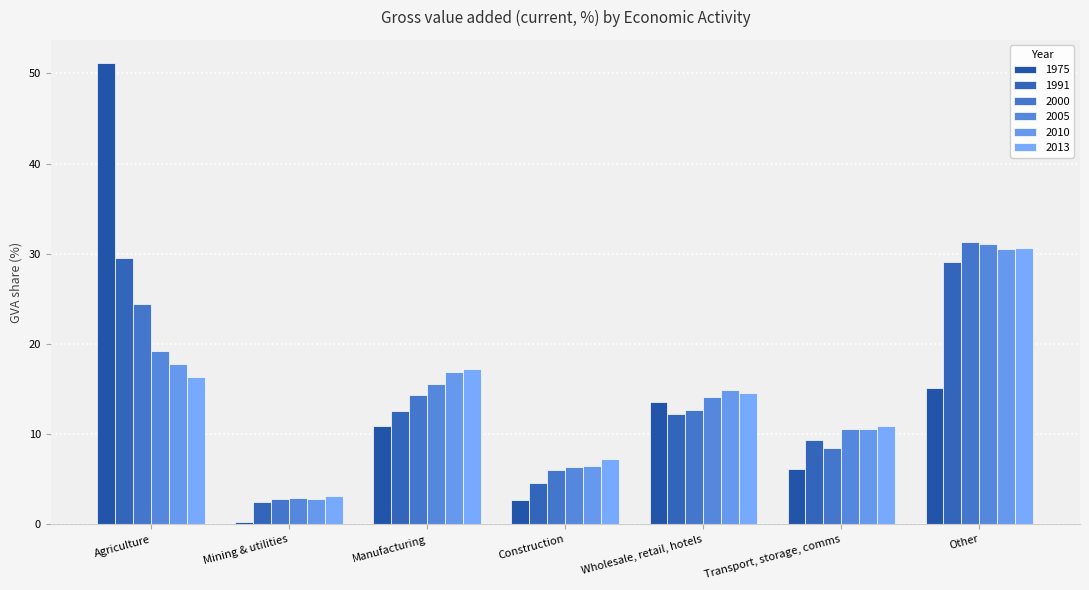

Read the 2005 value at Manufacturing.

15.6